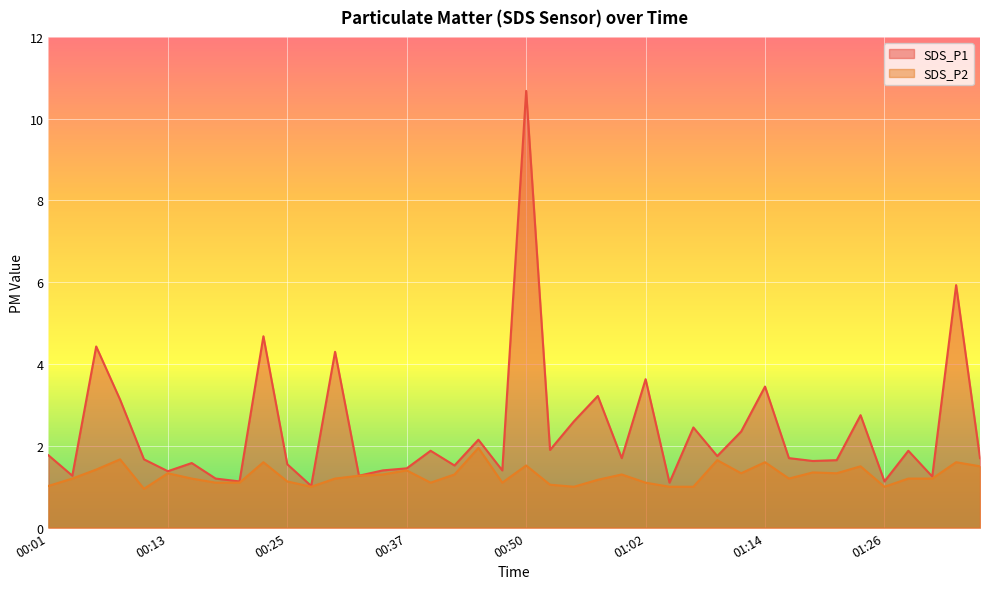

Reading right to left, list all the values displayed in this chart.

SDS_P1: 1.7	5.9	1.2	1.9	1.1	2.8	1.6	1.6	1.7	3.5	2.4	1.8	2.5	1.1	3.6	1.7	3.2	2.6	1.9	10.7	1.4	2.1	1.5	1.9	1.4	1.4	1.3	4.3	1.0	1.6	4.7	1.1	1.2	1.6	1.4	1.7	3.1	4.4	1.3	1.8
SDS_P2: 1.5	1.6	1.2	1.2	1.0	1.5	1.3	1.4	1.2	1.6	1.3	1.6	1.0	1.0	1.1	1.3	1.2	1.0	1.1	1.5	1.1	1.9	1.3	1.1	1.4	1.3	1.3	1.2	1.0	1.1	1.6	1.1	1.1	1.2	1.3	0.9	1.7	1.4	1.2	1.0